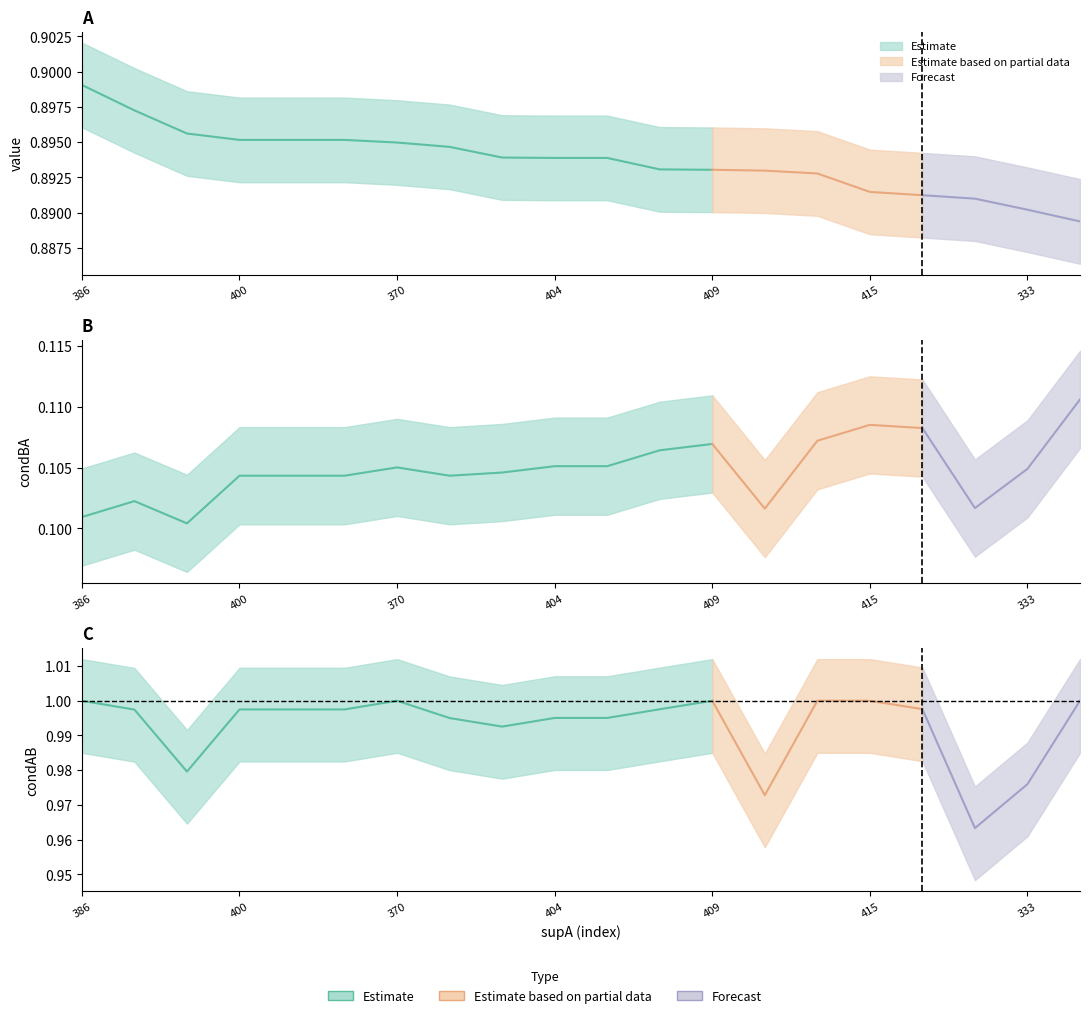

What is the sum of the condBA values at 400 and 400?

0.2